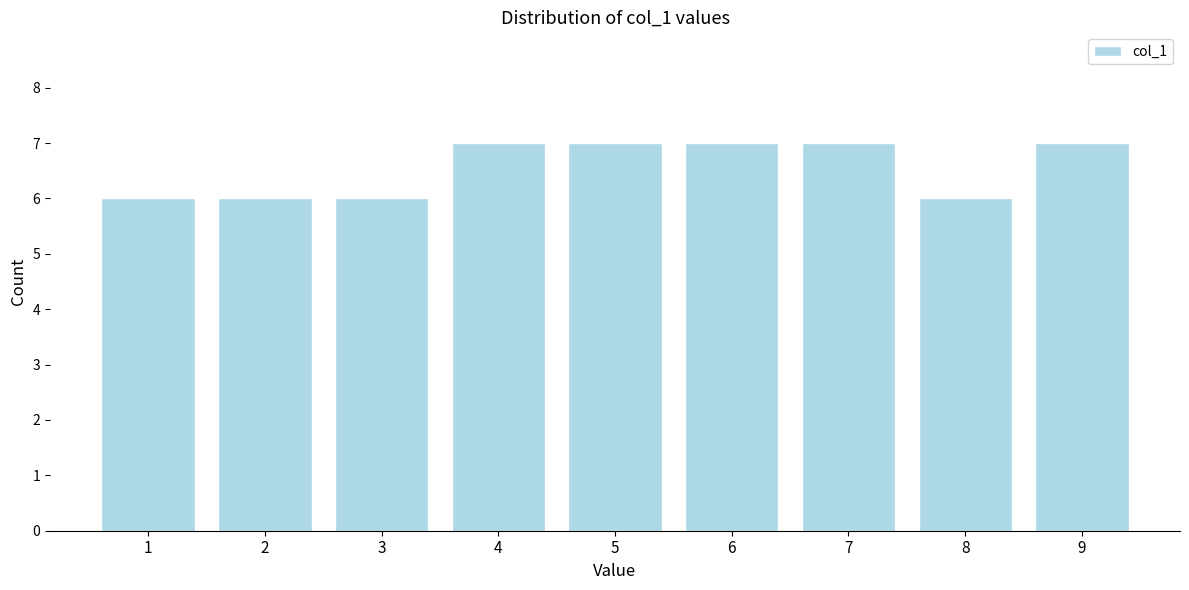

Reading left to right, list all the values displayed in this chart.

1=6	2=6	3=6	4=7	5=7	6=7	7=7	8=6	9=7